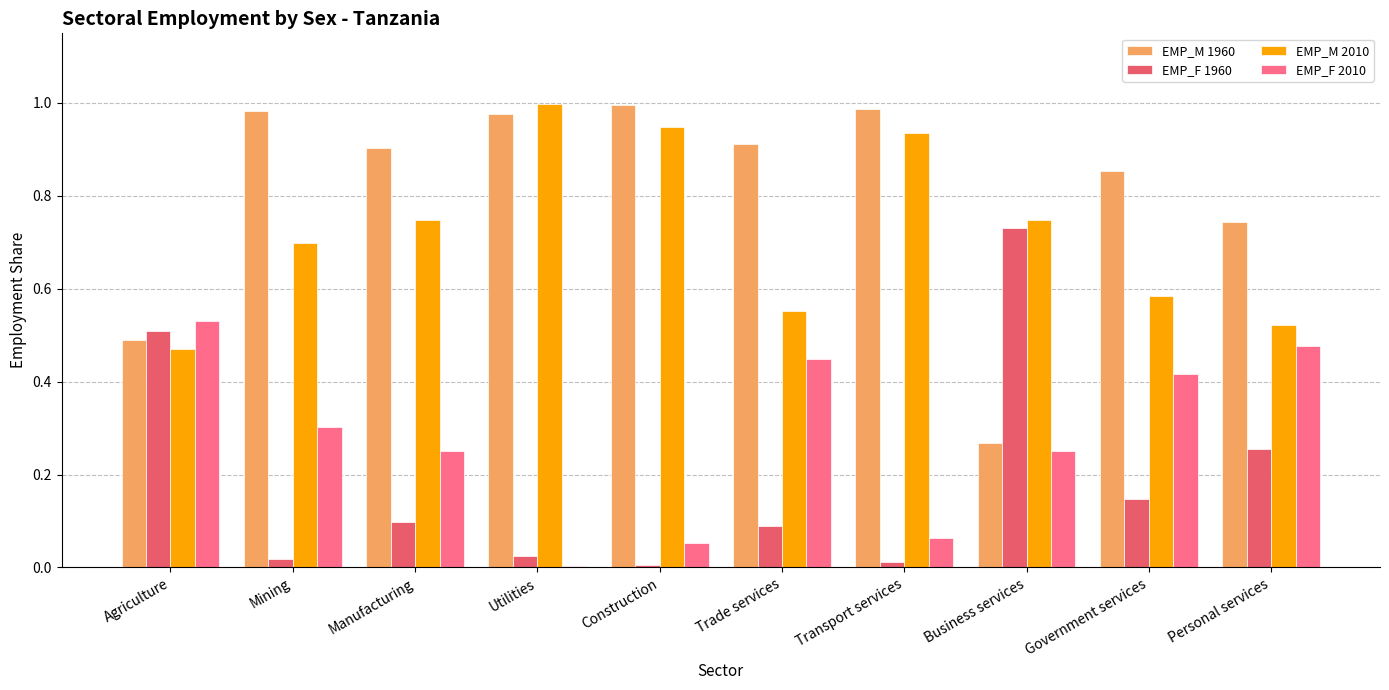

The EMP_M 1960 series shows 0.8 at Agriculture. True or false?

False